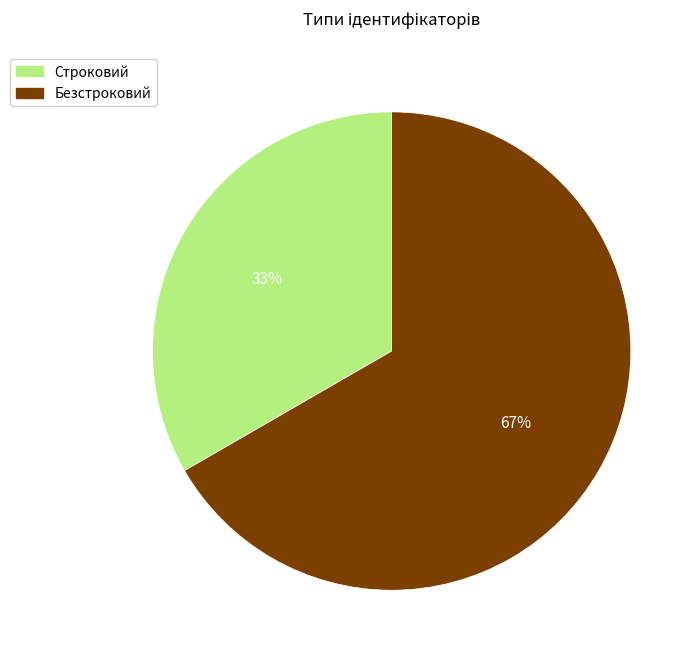

Approximately how many times larger is the value at Безстроковий compared to Строковий?

2.0